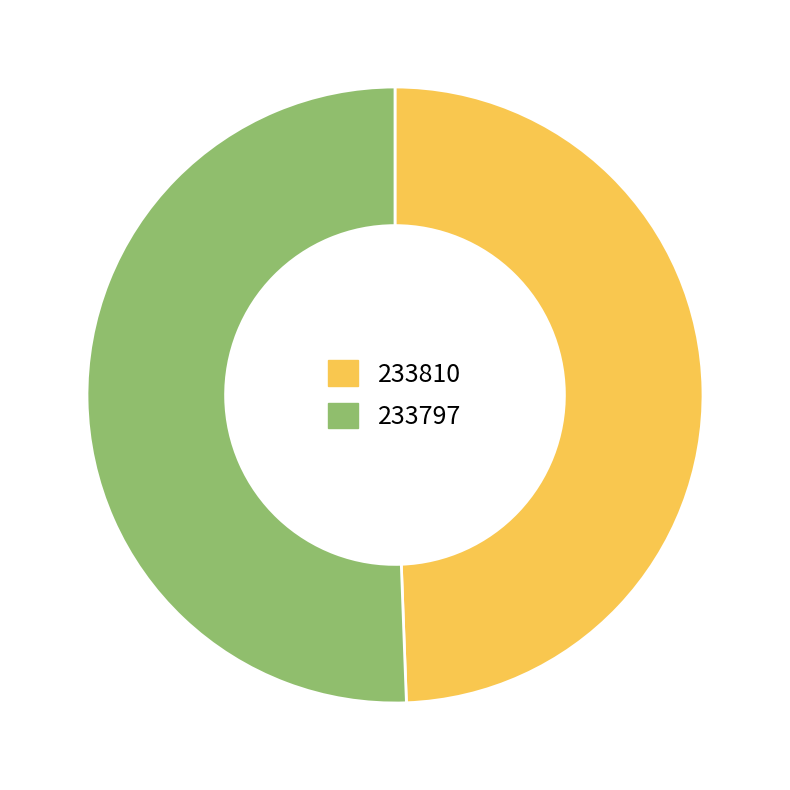

Which slice is the largest?

233797